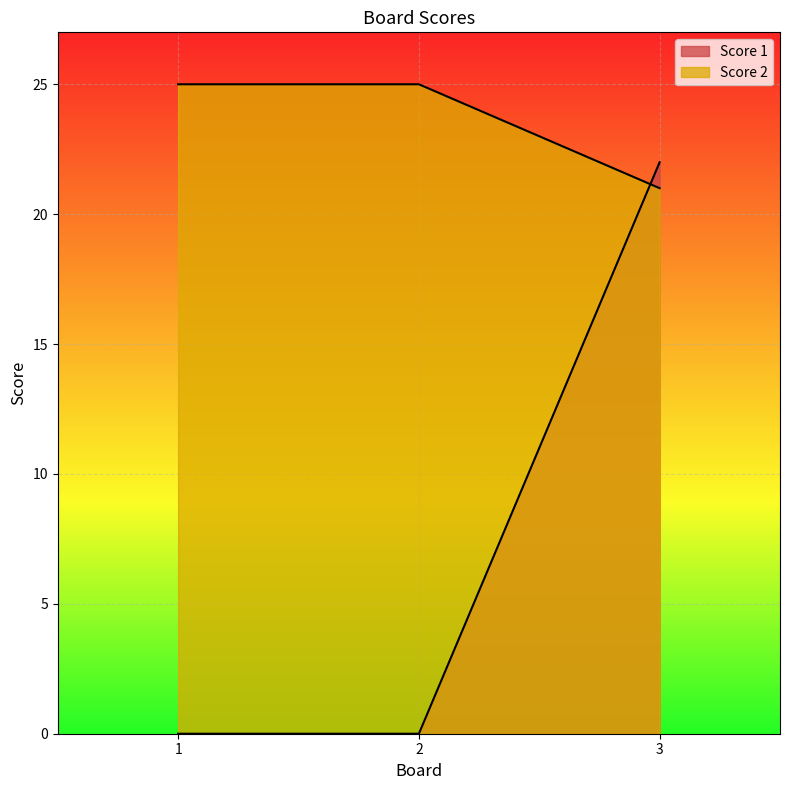

What is the difference between the Score 2 values at 1 and 3?

4